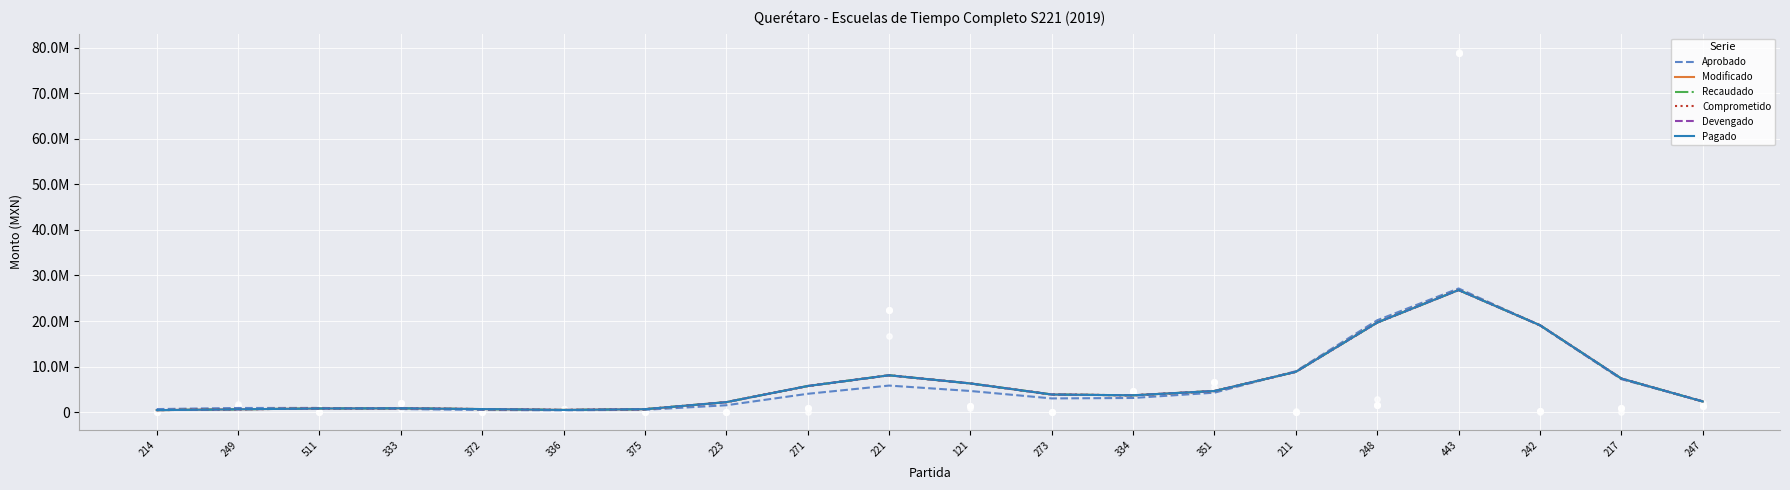

What is the total value across all series at 223?

12524721.3